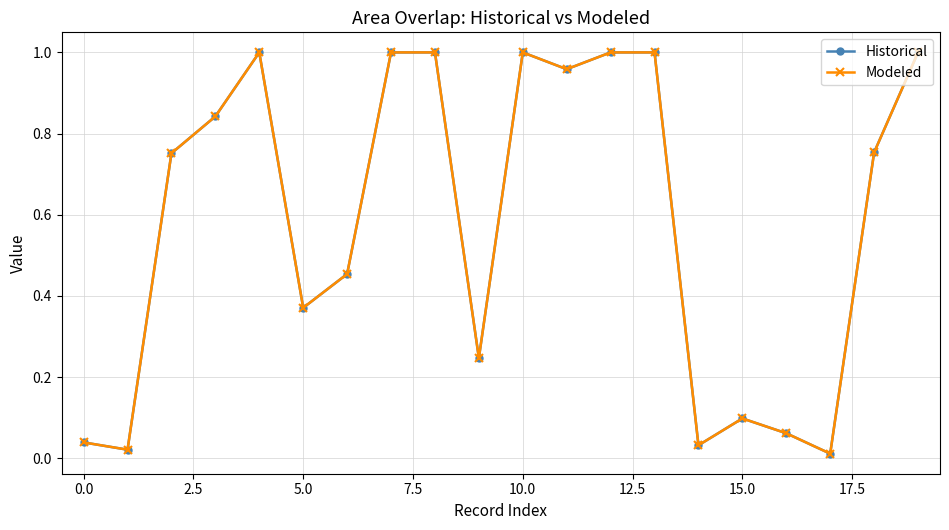

True or false: Historical has more than 0 points higher than both neighbors.

True